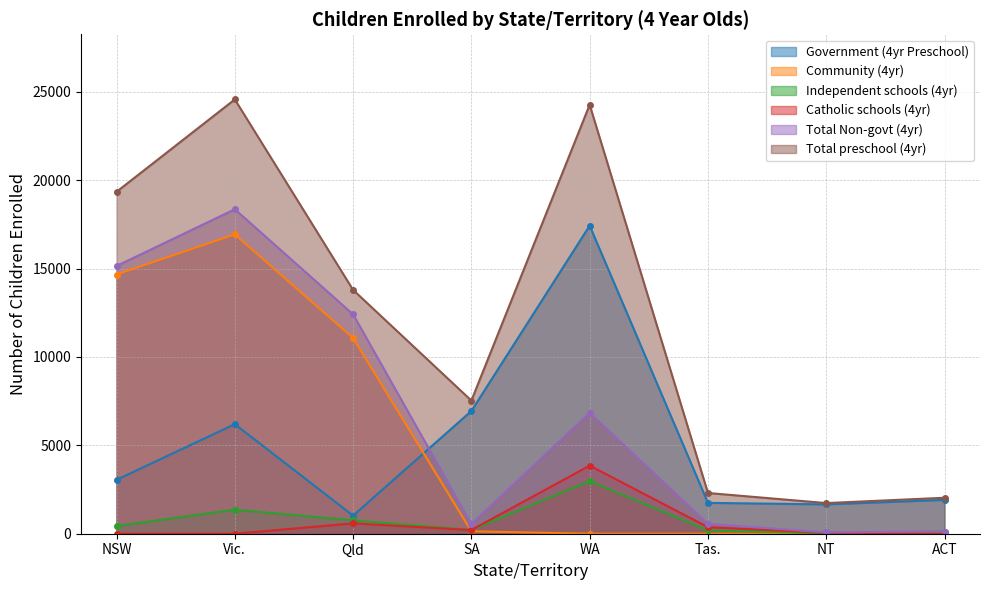

True or false: Community (4yr) and Total Non-govt (4yr) intersect in this chart.

False